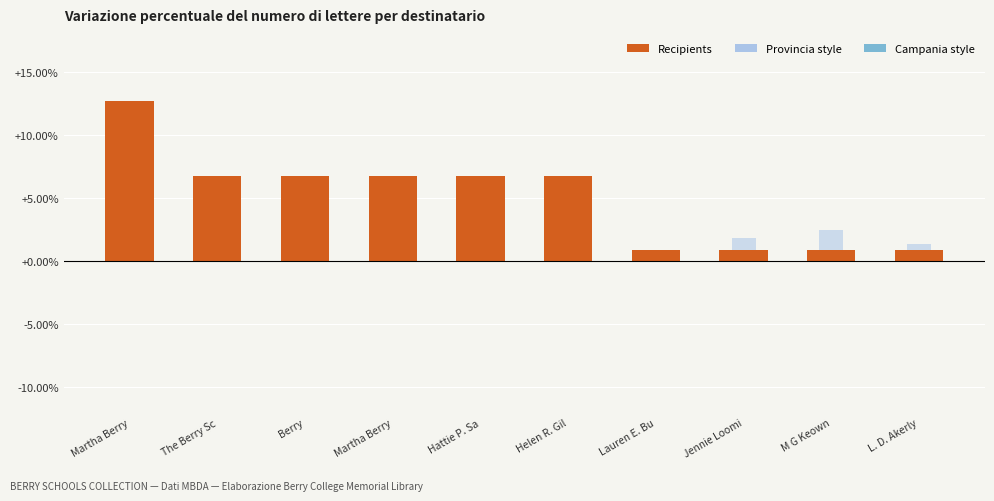

Which series has the largest total across all categories?

Recipients